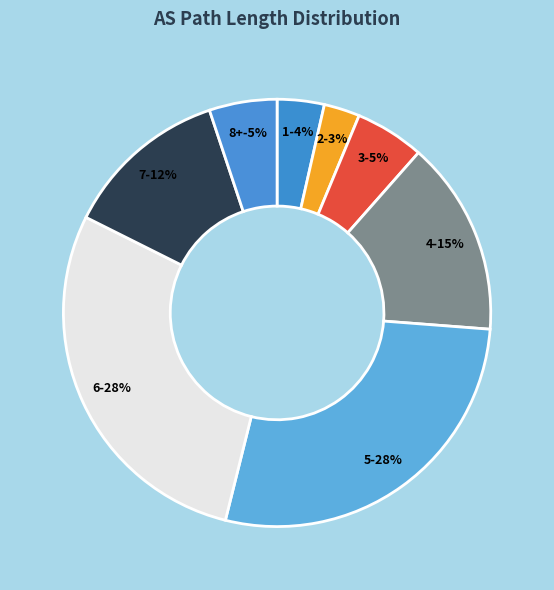

Which slice is the largest?

6